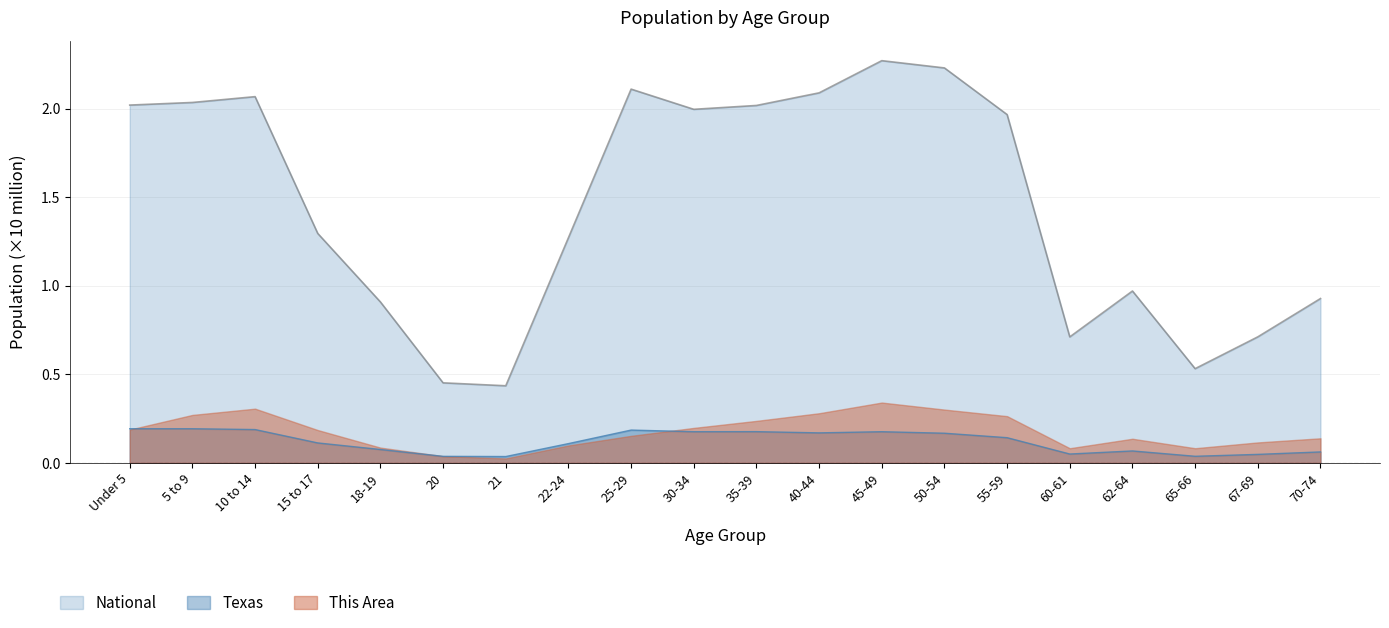

What is the difference between the highest and lowest values at 20?

0.4